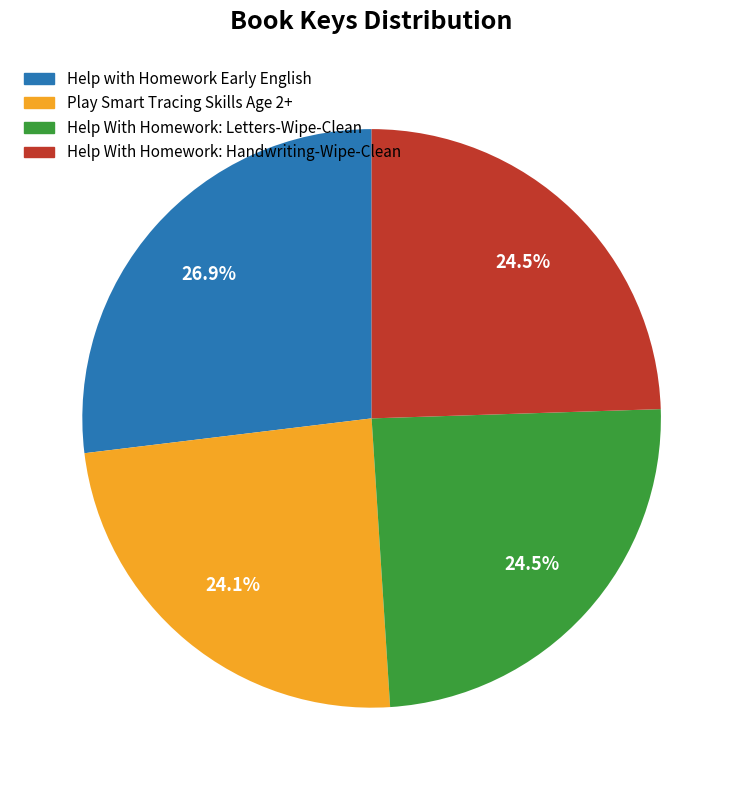

Count the number of slices in the pie.

4